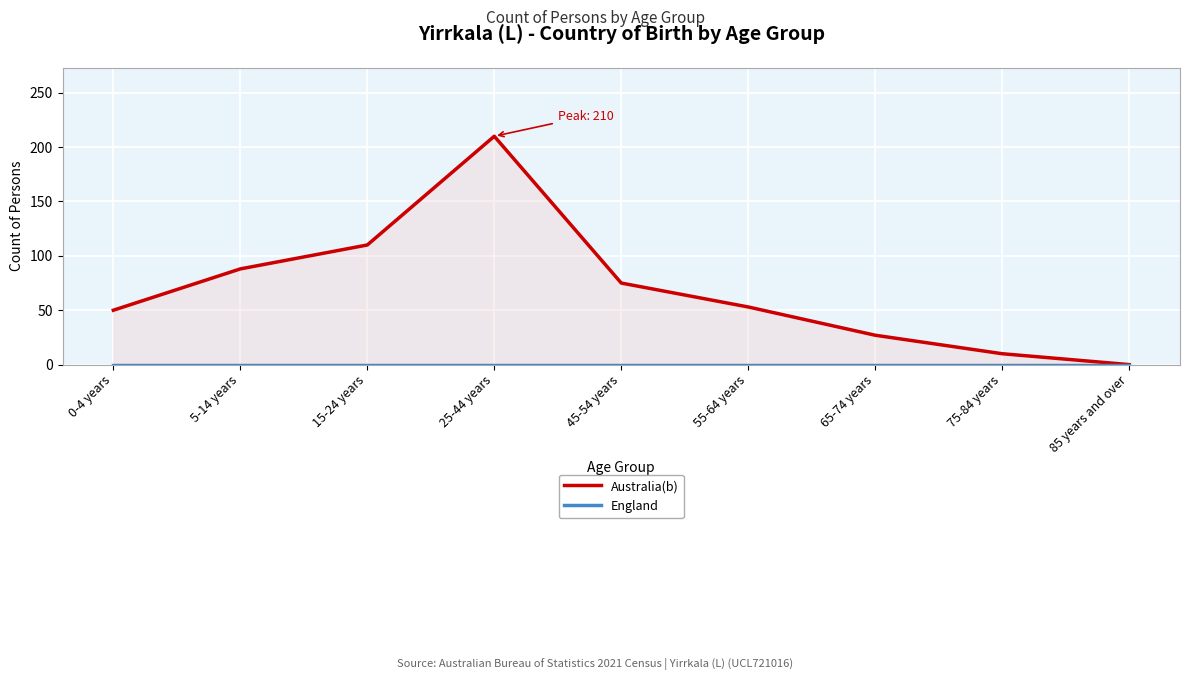

Rank the series by their maximum value, from highest to lowest.

Australia(b), England